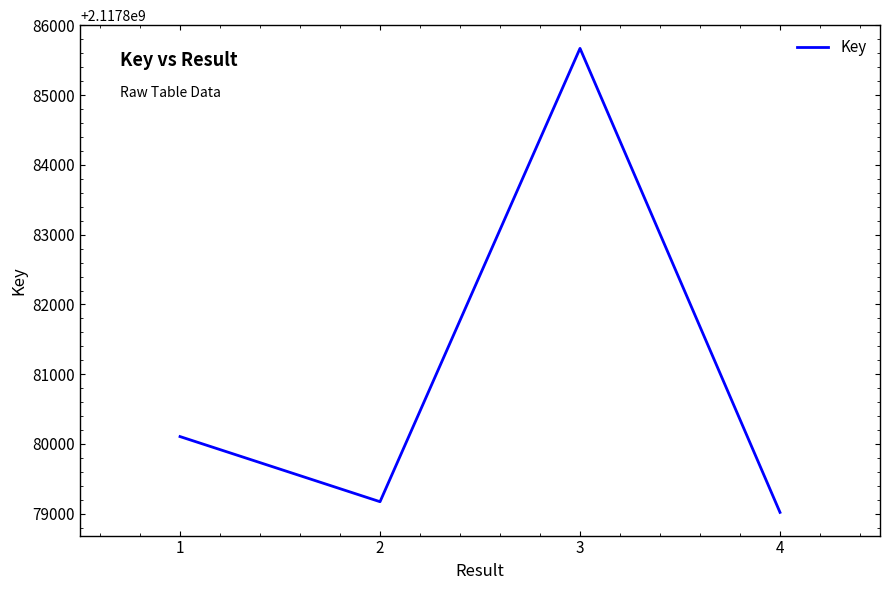

The value at 4 is 2117879019. True or false?

True